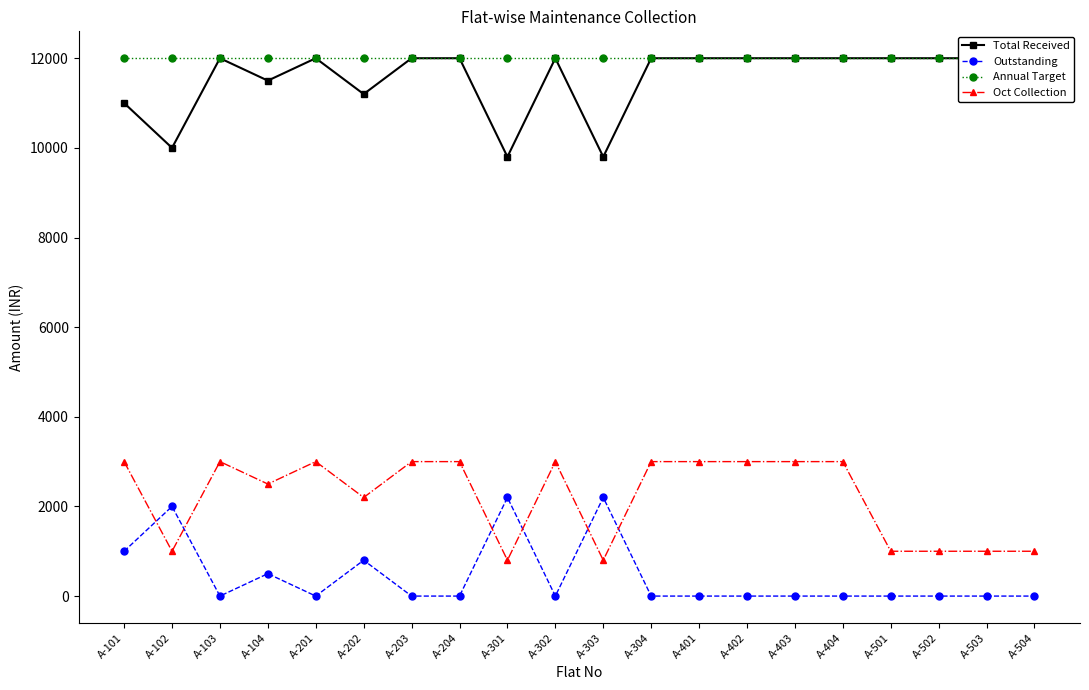

What is the difference between the Oct Collection values at A-503 and A-103?

2000